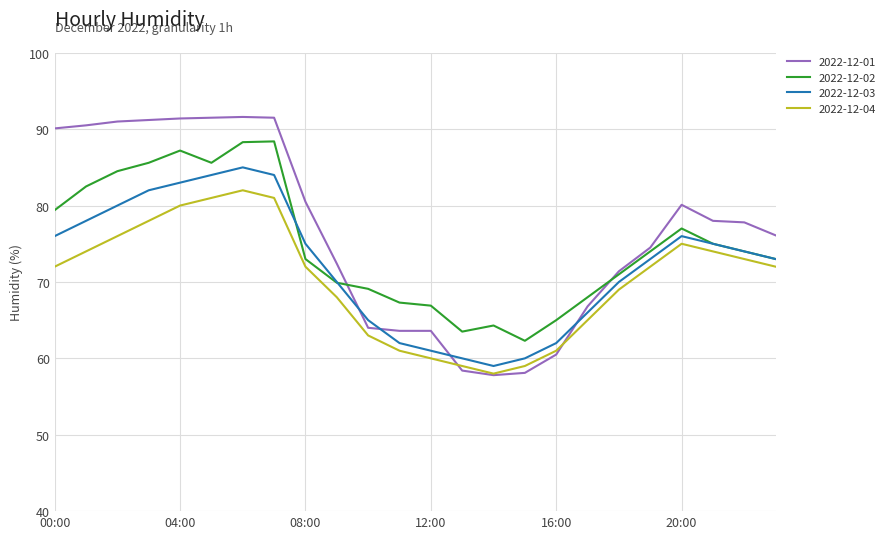

True or false: 2022-12-04 and 2022-12-03 intersect in this chart.

False